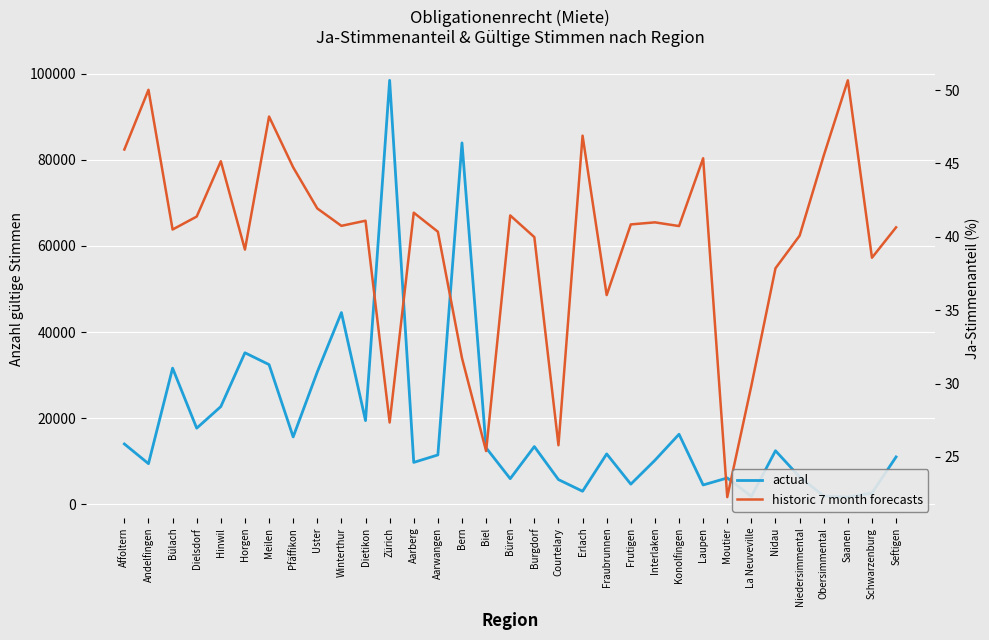

At which category is the sum across all series the highest?

Zürich